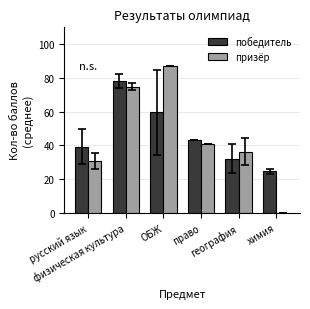

The победитель series shows 79.0 at ОБЖ. True or false?

False